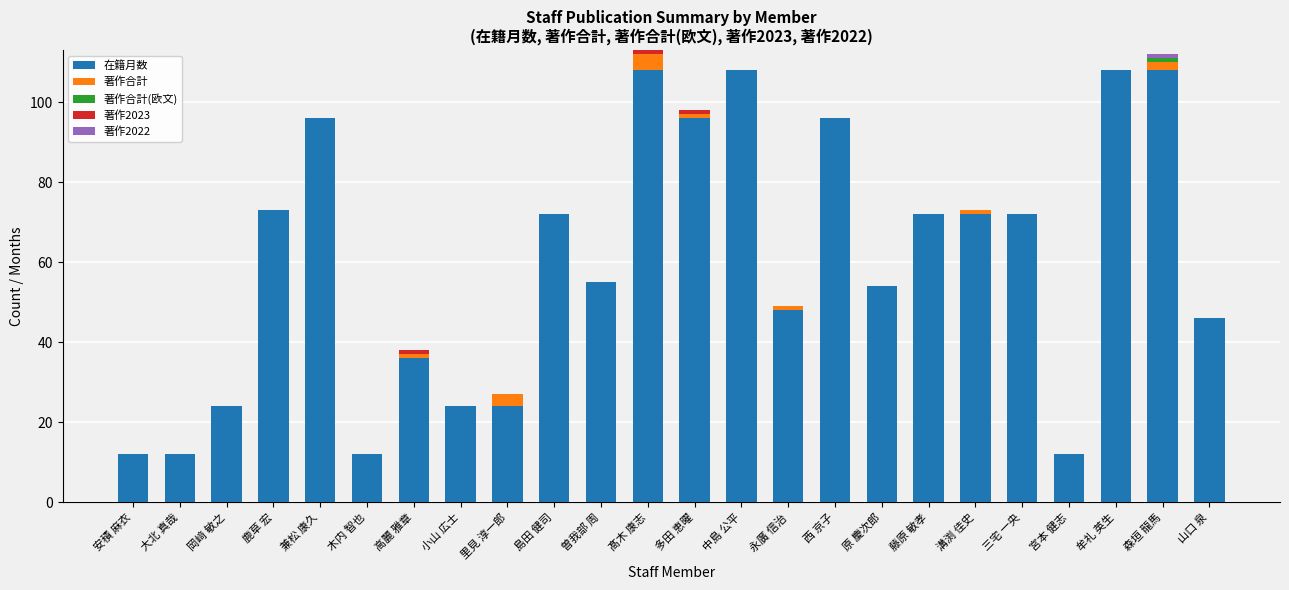

What is the sum of all 在籍月数 values?

1440